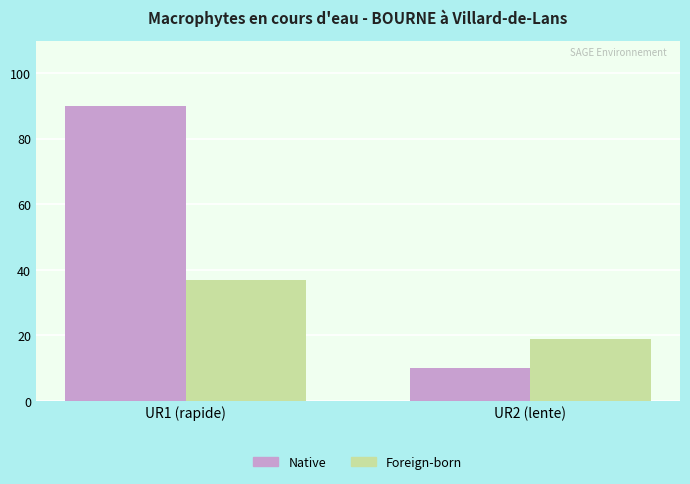

How many Foreign-born values are between 19 and 37?

2